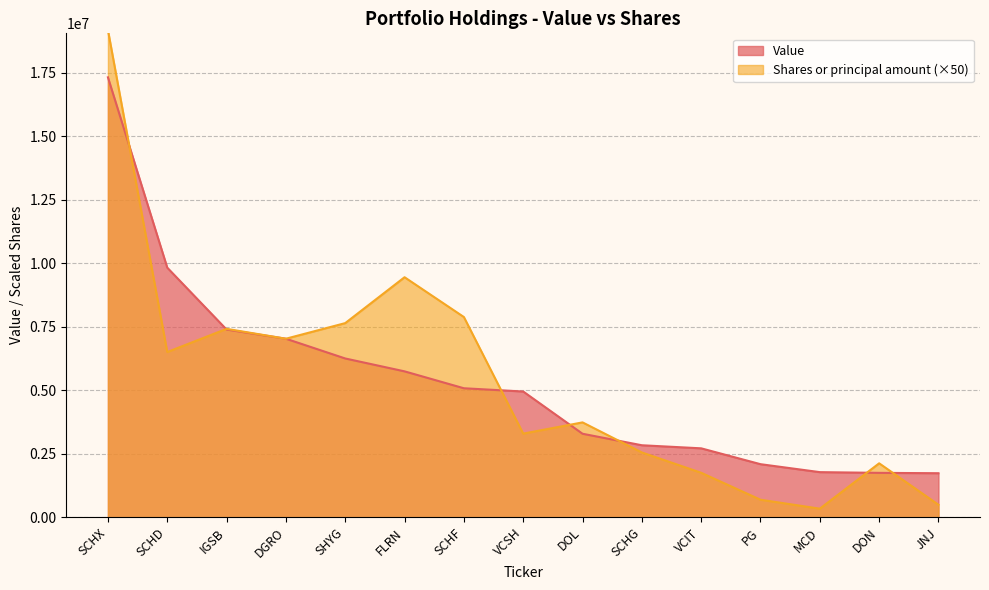

Is the value of Shares or principal amount at DGRO greater than the value of Value at SCHD?

No